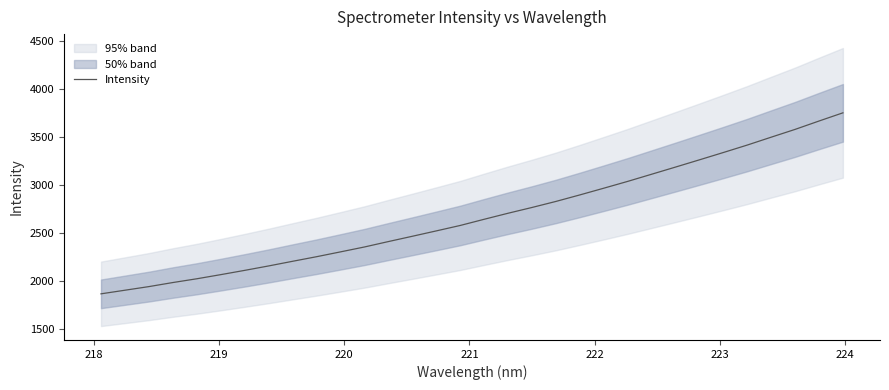

How many lines are shown in the chart?

1